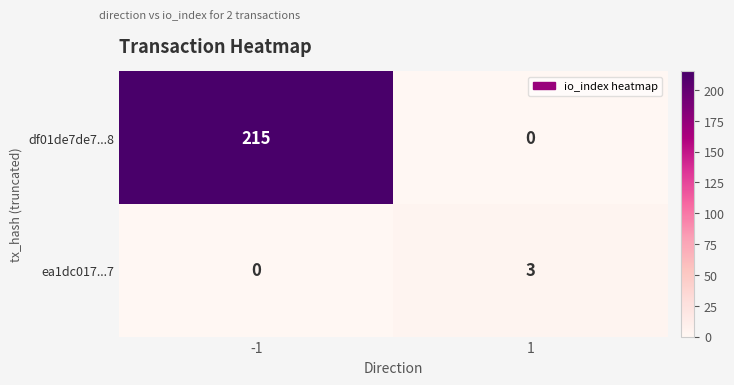

Which series changed the most between -1 and 1?

df01de7de7...8